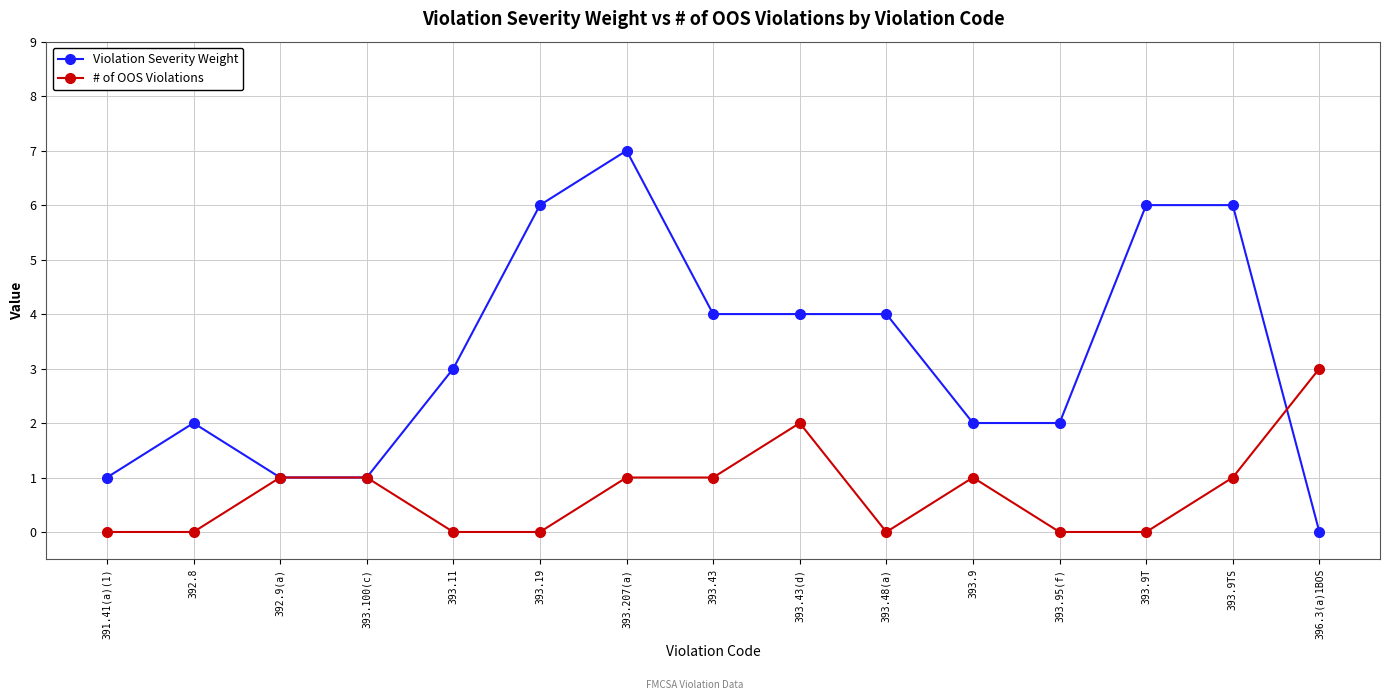

True or false: # of OOS Violations has a value of 2 at 393.11.

False